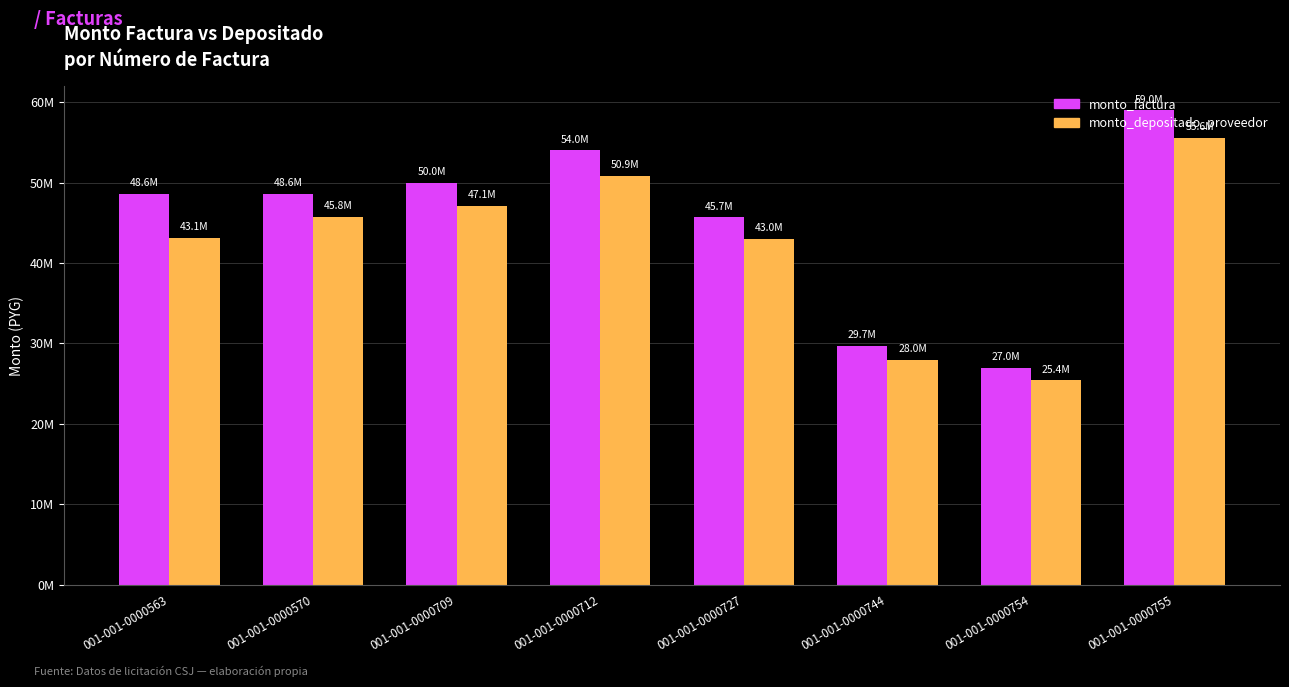

At which category is the sum across all series the highest?

001-001-0000755